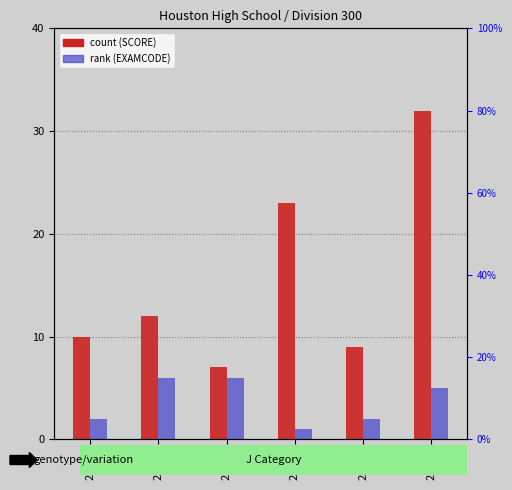

What is the sum of all SCORE values?

93